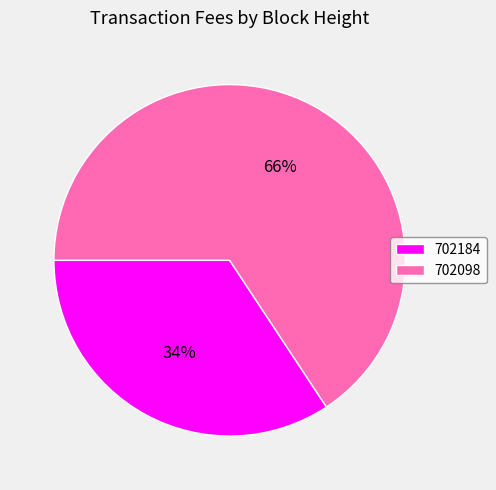

Rank the categories by value from highest to lowest.

702098, 702184